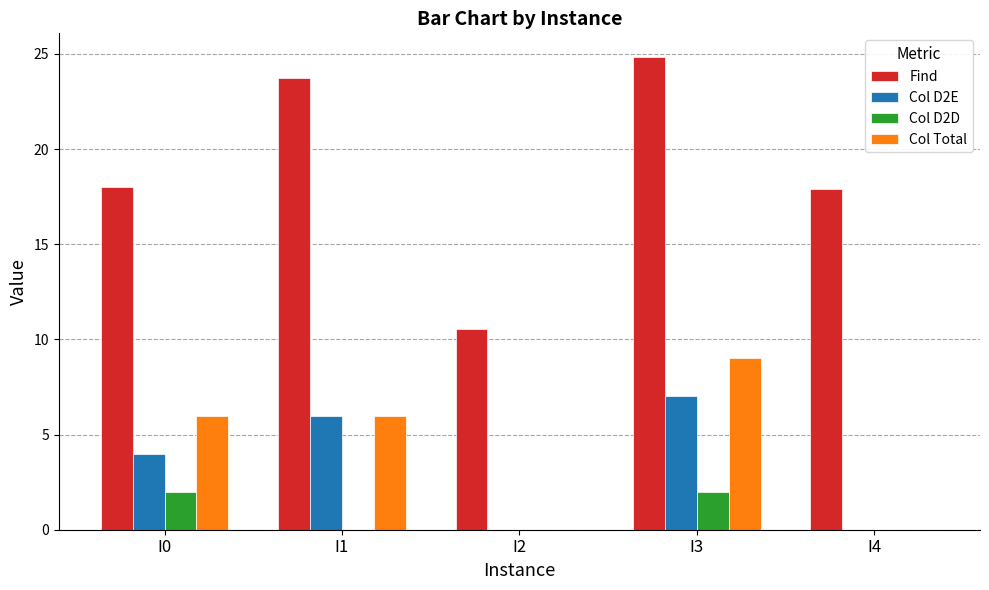

The Col D2E series shows 6.0 at I1. True or false?

True